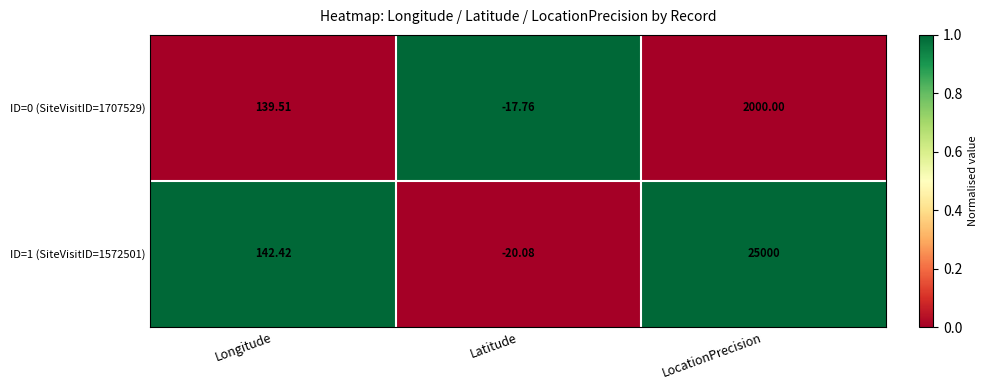

How many values in ID=0 (SiteVisitID=1707529) are above zero?

2